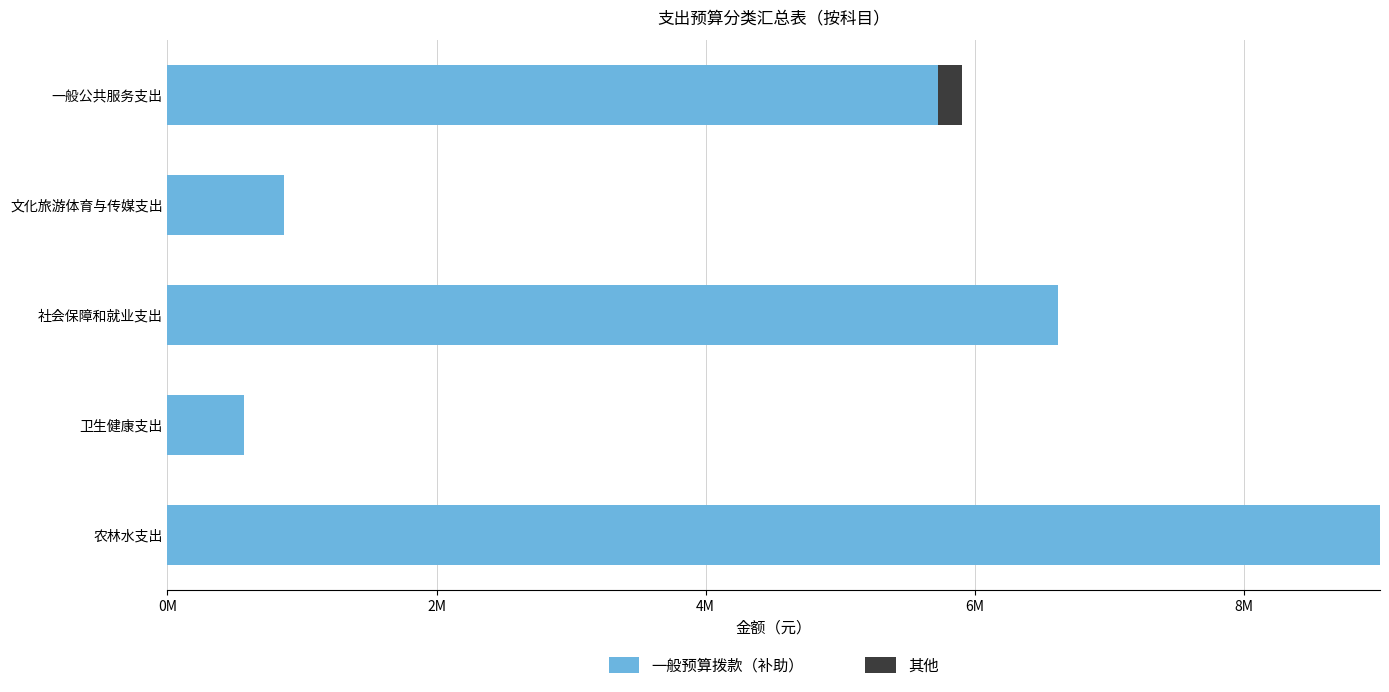

What are all the series names shown in the legend?

一般预算拨款（补助）, 其他